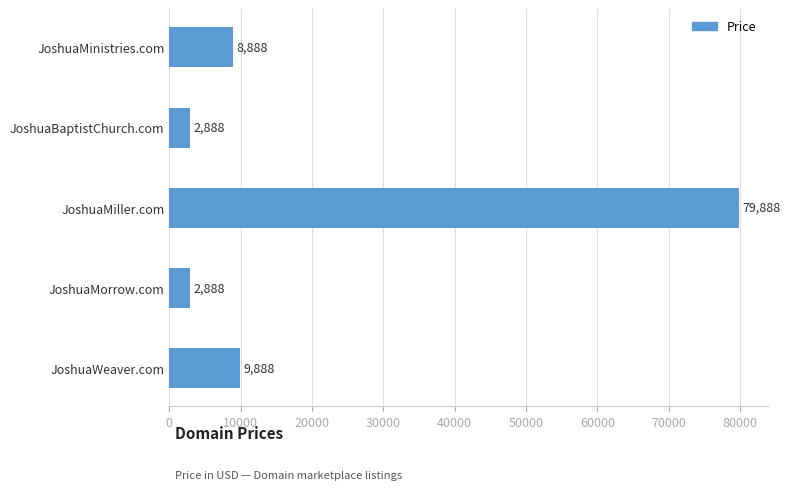

Does the chart contain any negative values?

No